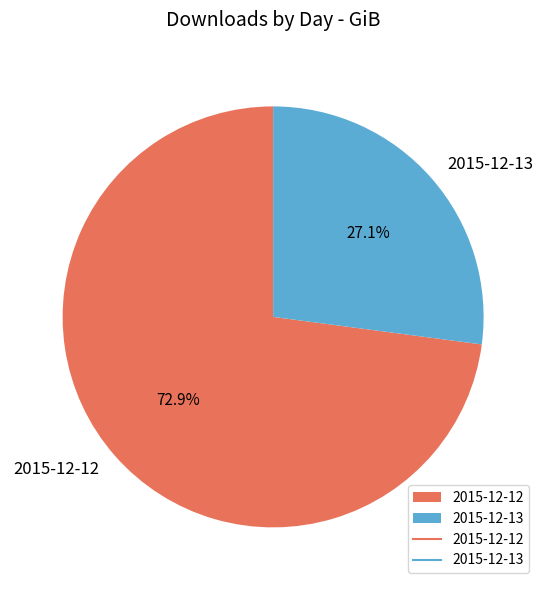

Is the sum of 2015-12-12 and 2015-12-13 greater than half?

Yes